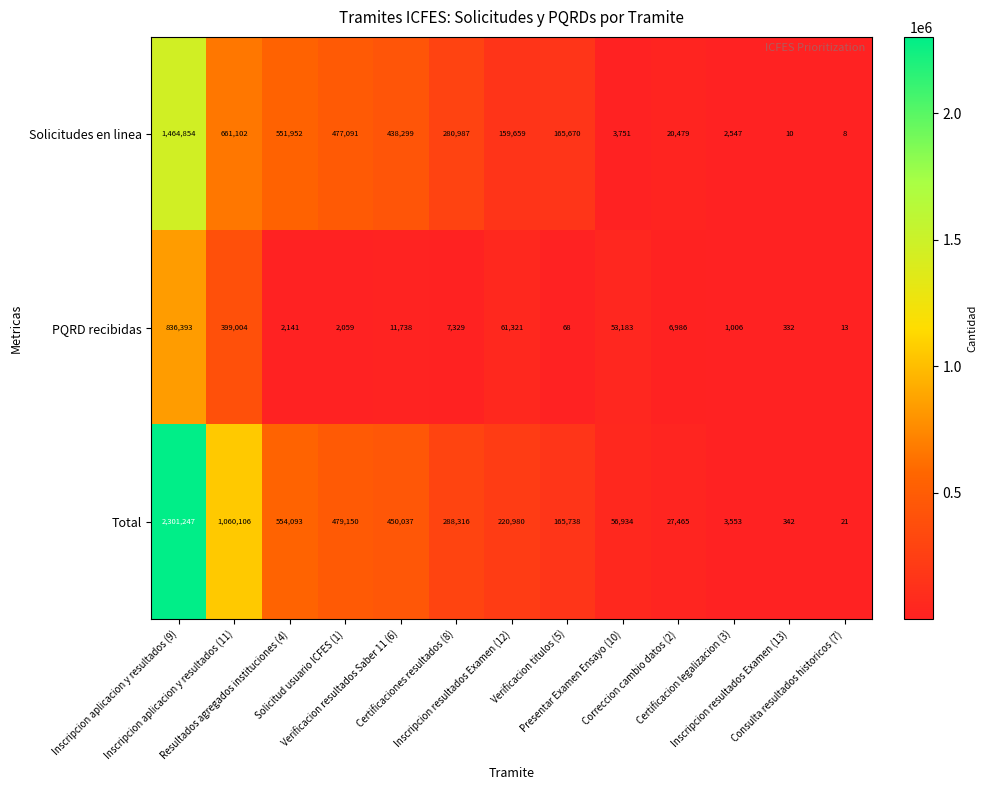

What is the total value across all series at Inscripcion aplicacion y resultados (11)?

2120212